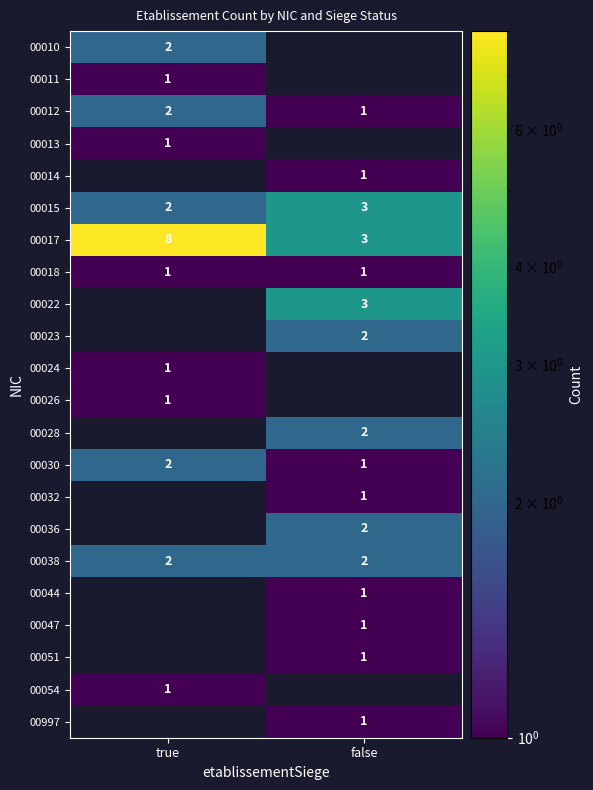

Is it true that 00032 equals 0 at false?

False